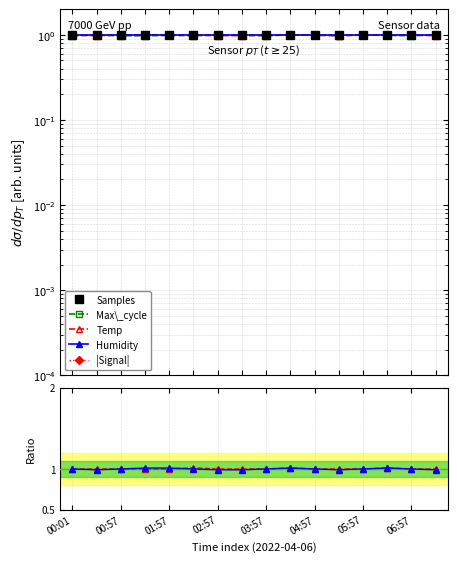

After their last crossing, which series has the higher values: Max_cycle or Temp?

Max_cycle